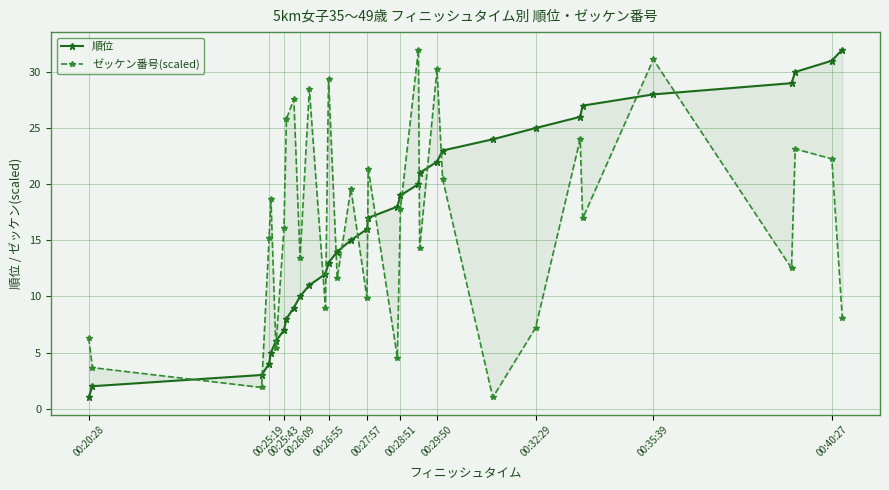

Does the chart have visible grid lines?

Yes